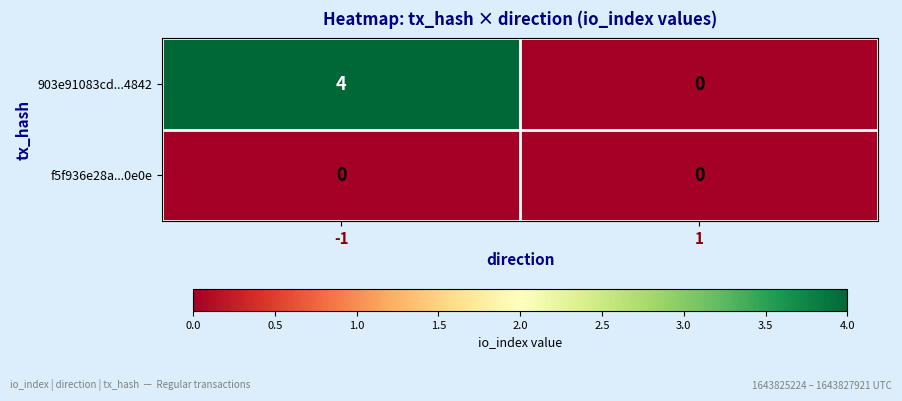

How many distinct data groups are displayed?

2